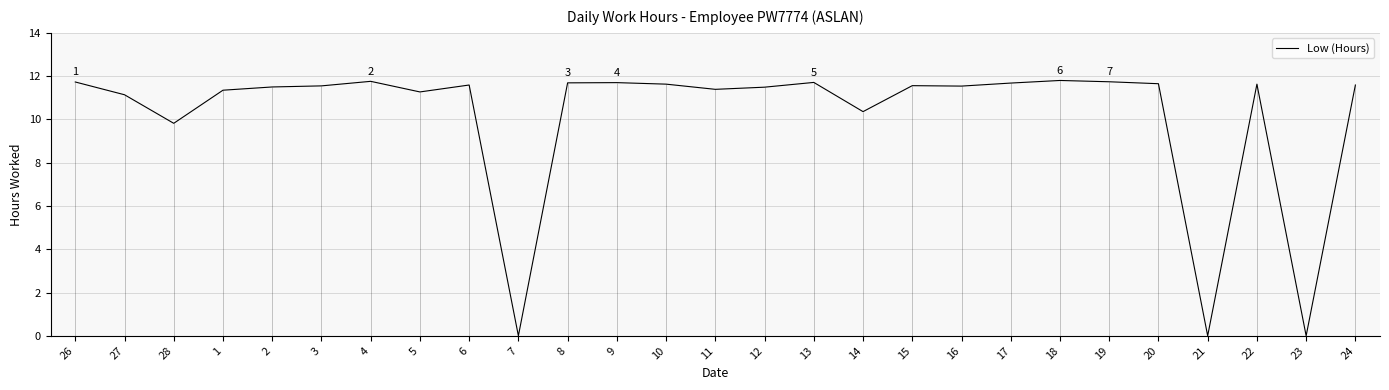

True or false: the data has more than 2 interior local peaks.

True